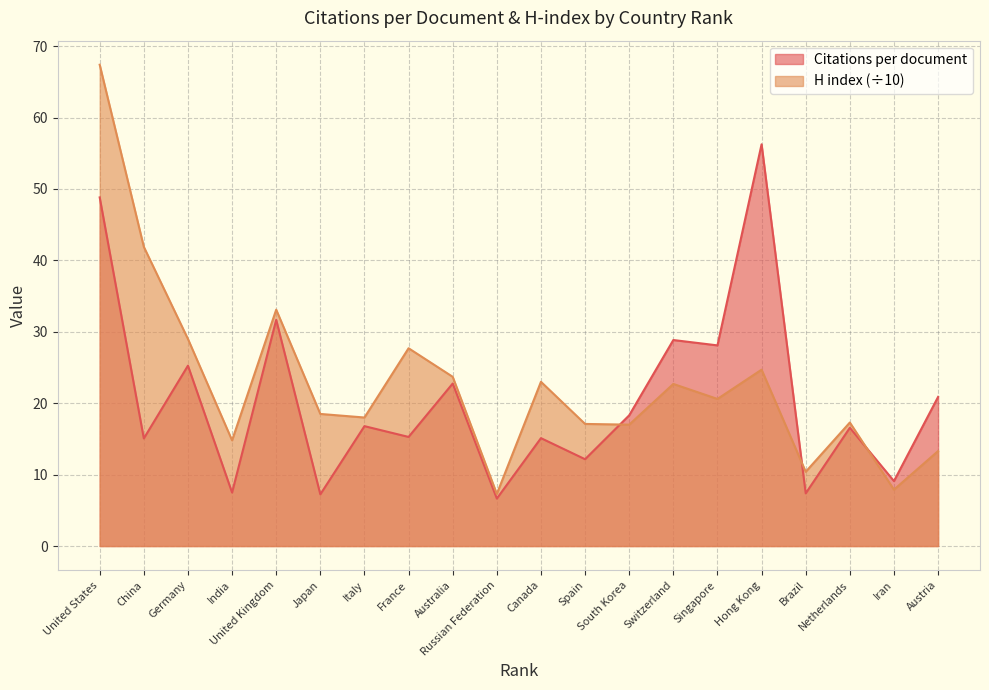

Does the chart have visible grid lines?

Yes